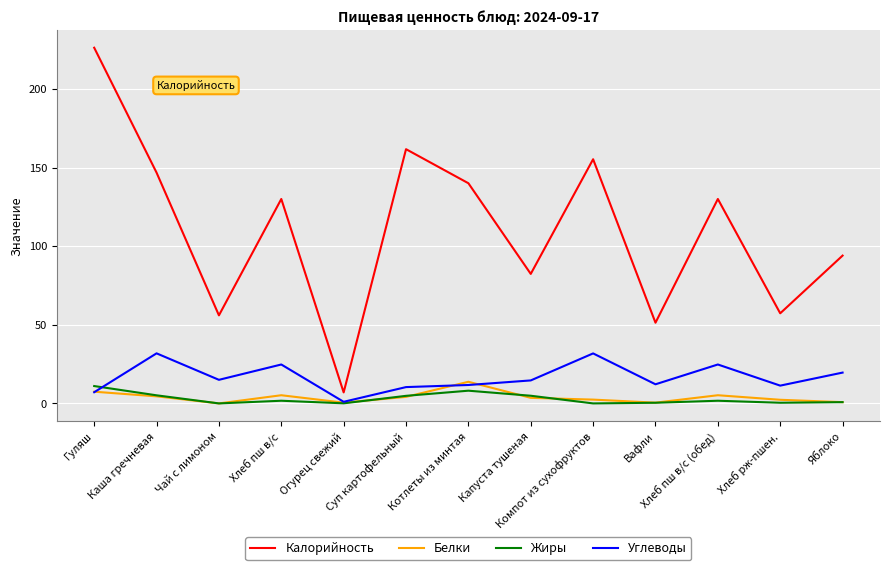

What position from the left is Компот из сухофруктов?

9